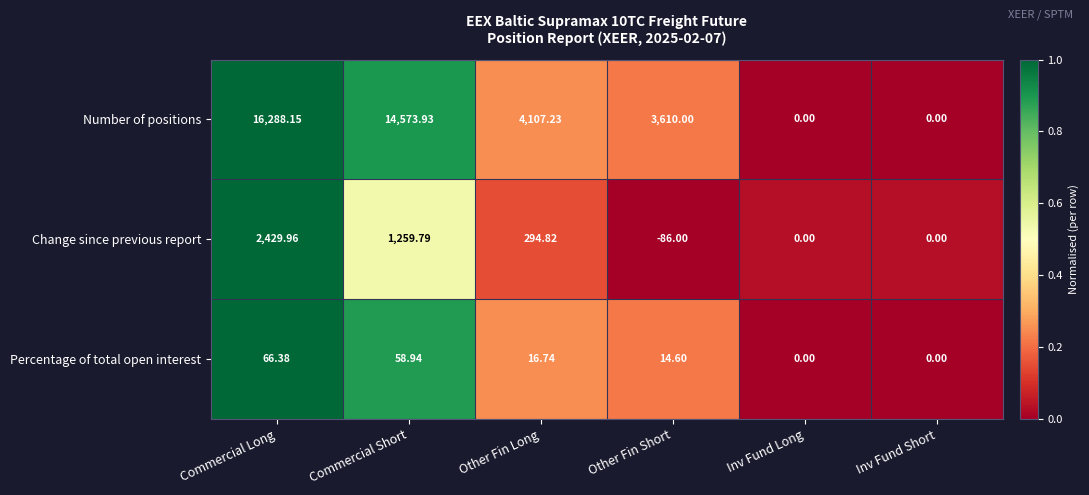

At which label does Change since previous report first exceed 294?

Commercial Long